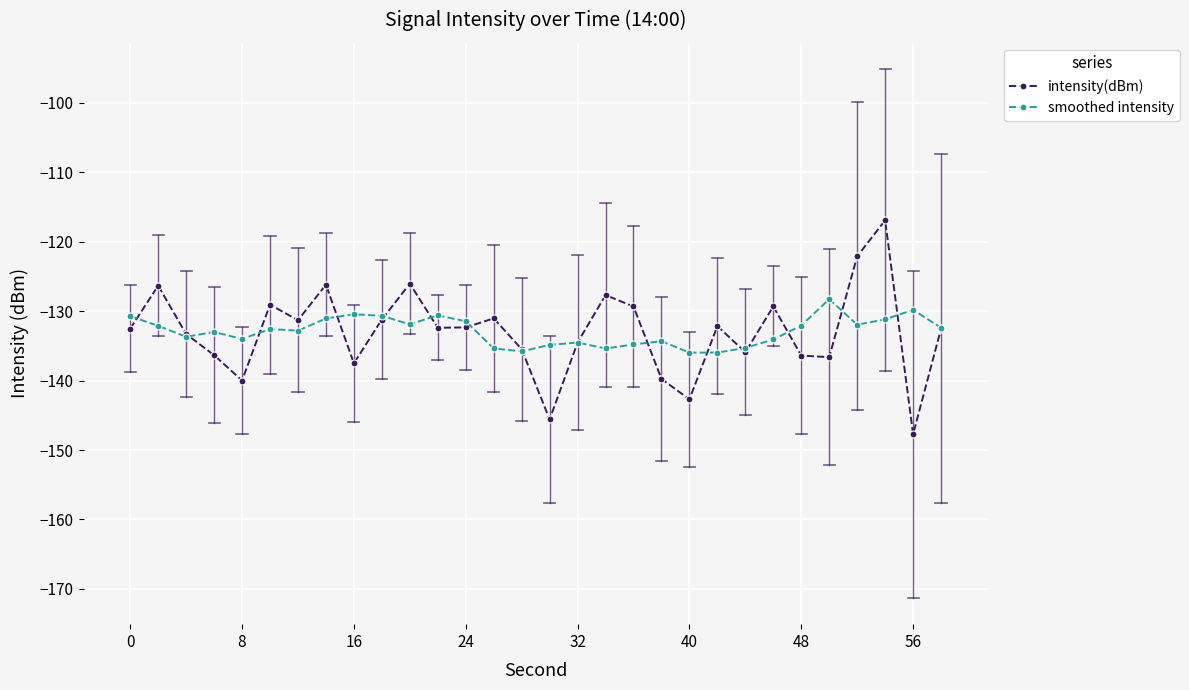

What is the lowest value of the intensity(dBm) series?

-147.7